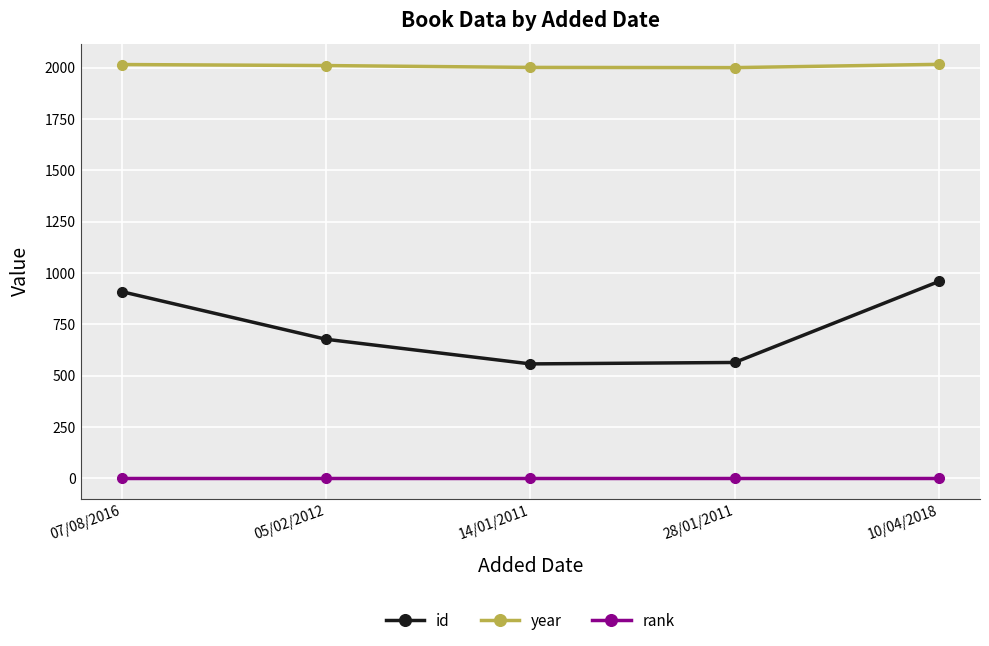

At which label does id reach its peak?

10/04/2018